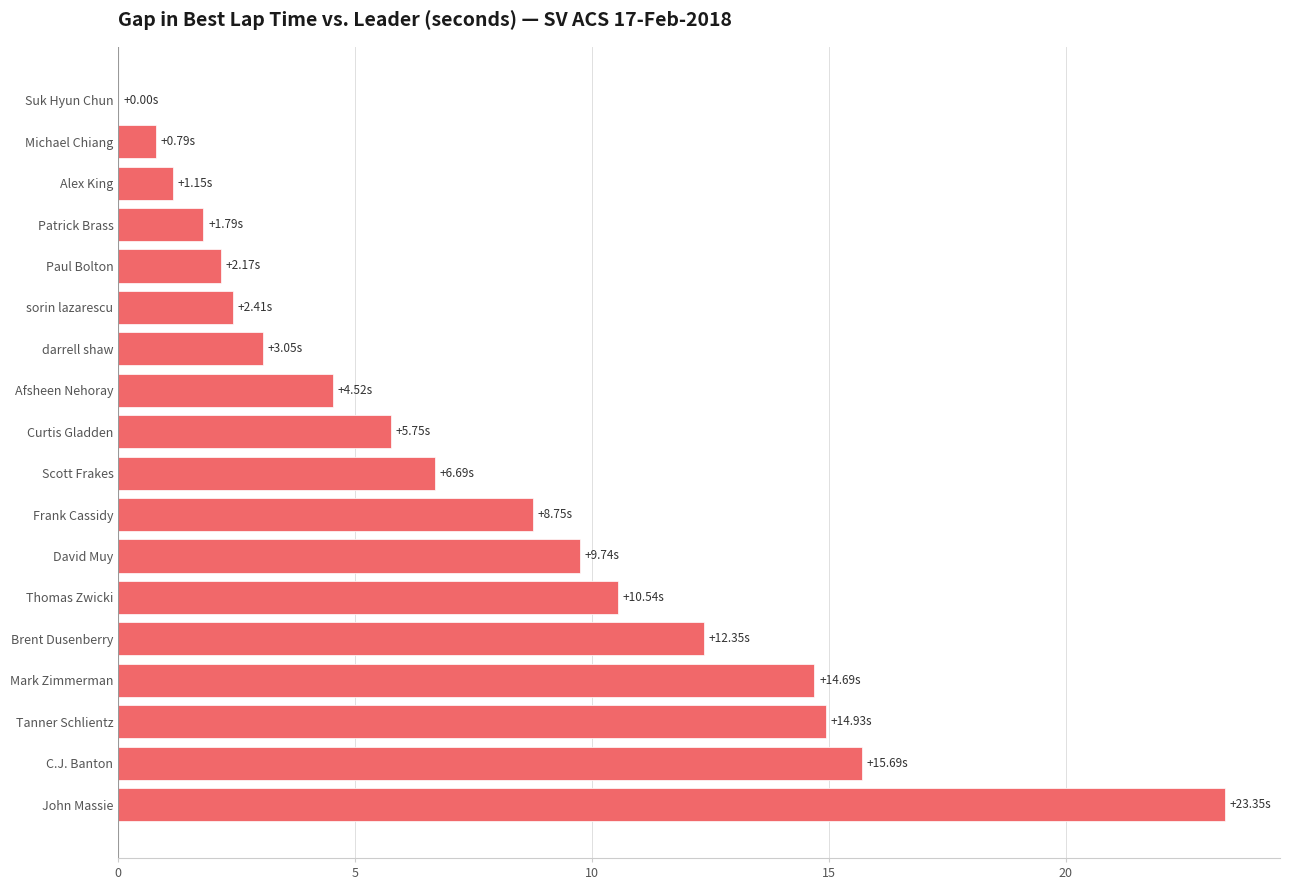

At which category does the chart reach its peak across all series?

John Massie